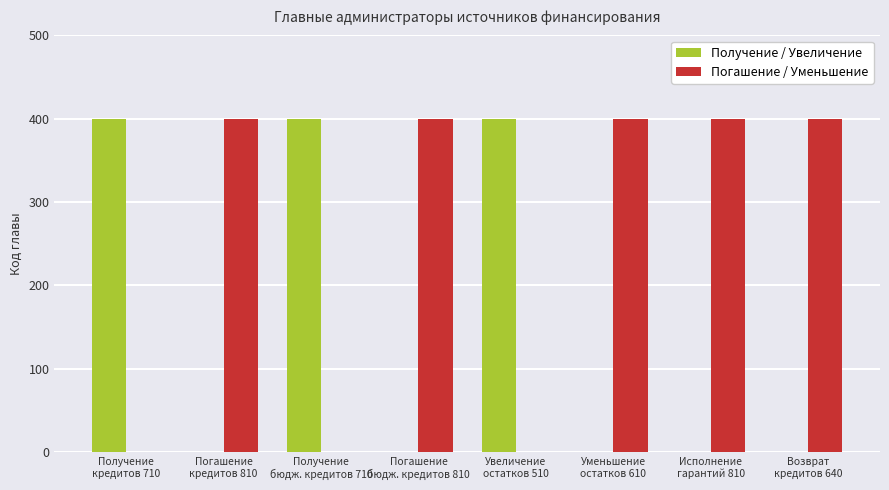

What is the sum of all Получение / Увеличение values?

1200